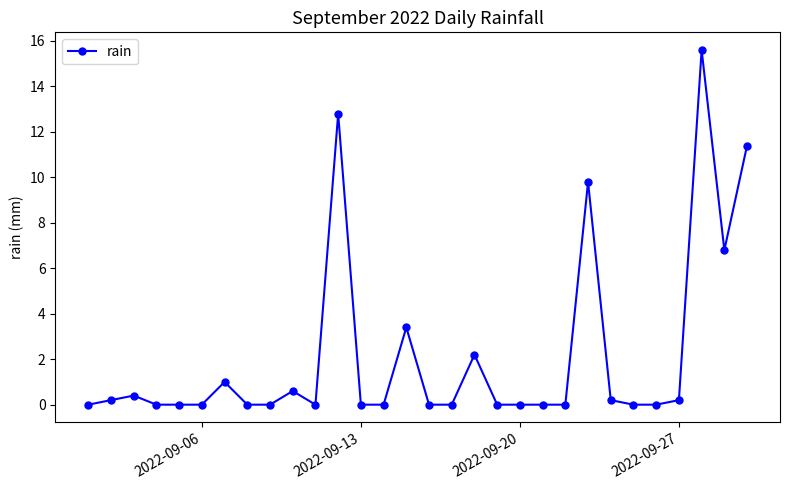

True or false: there are more than 0 points higher than both neighbors.

True